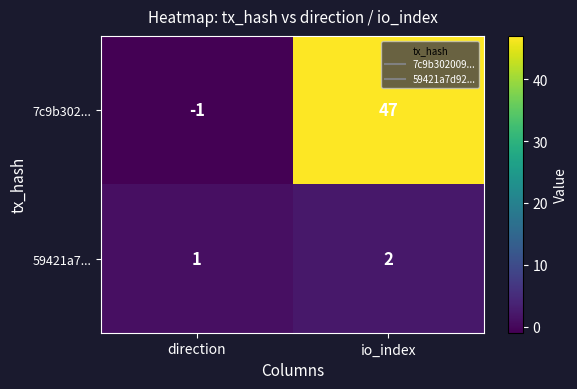

Reading left to right, what are all the values shown in this chart?

7c9b302...: -1	47
59421a7...: 1	2